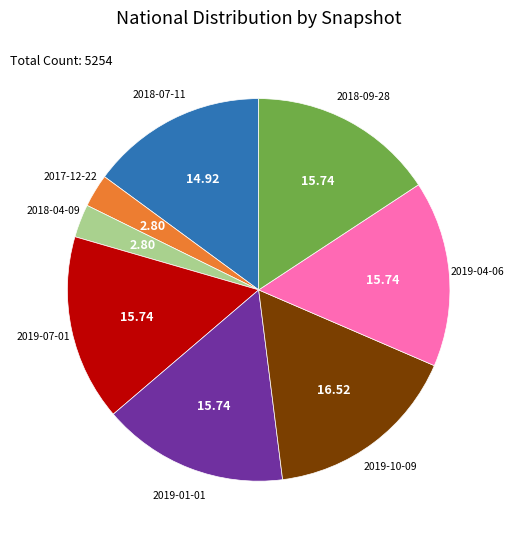

Does any single category account for the majority?

No